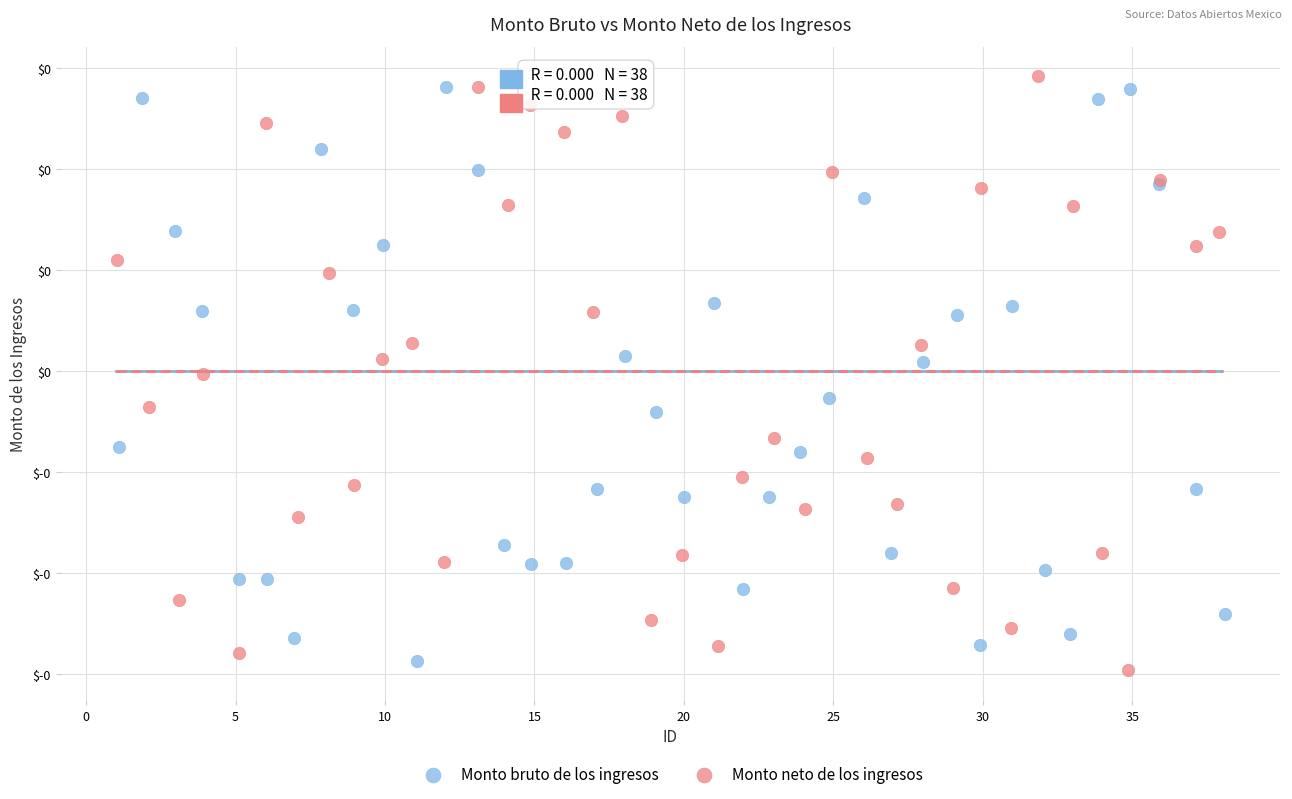

Which series has the largest Y range (max minus min)?

Monto neto de los ingresos